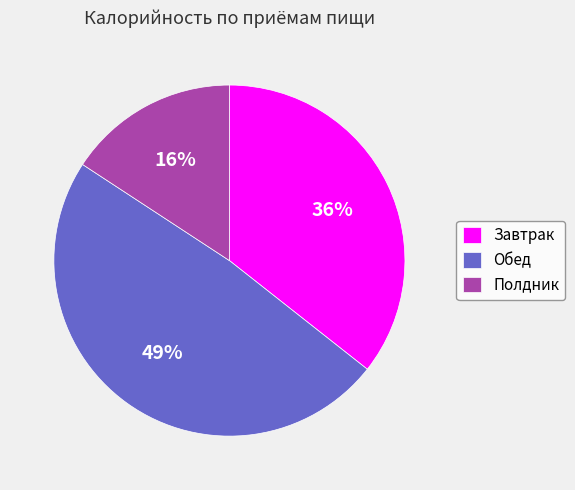

What is the smallest slice in the pie chart?

Полдник